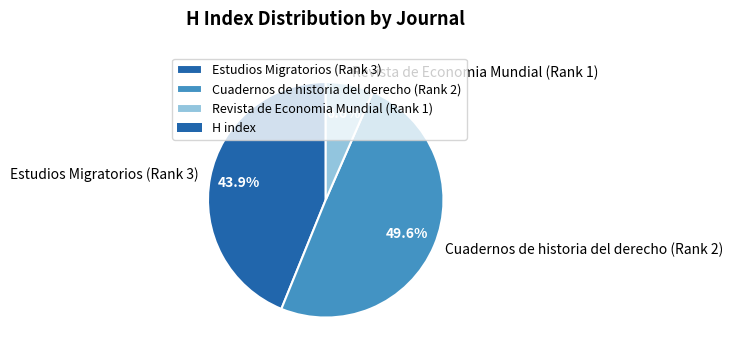

Which has a higher value, Revista de Economia Mundial (Rank 1) or Estudios Migratorios (Rank 3)?

Estudios Migratorios (Rank 3)